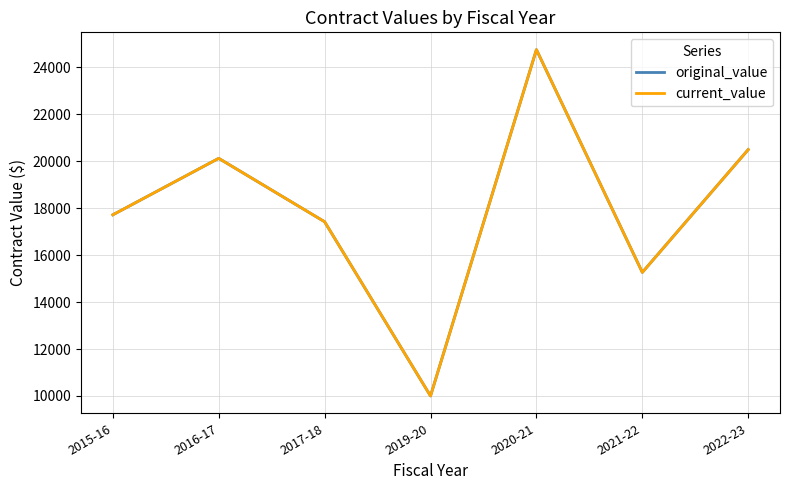

Does the chart have visible grid lines?

Yes